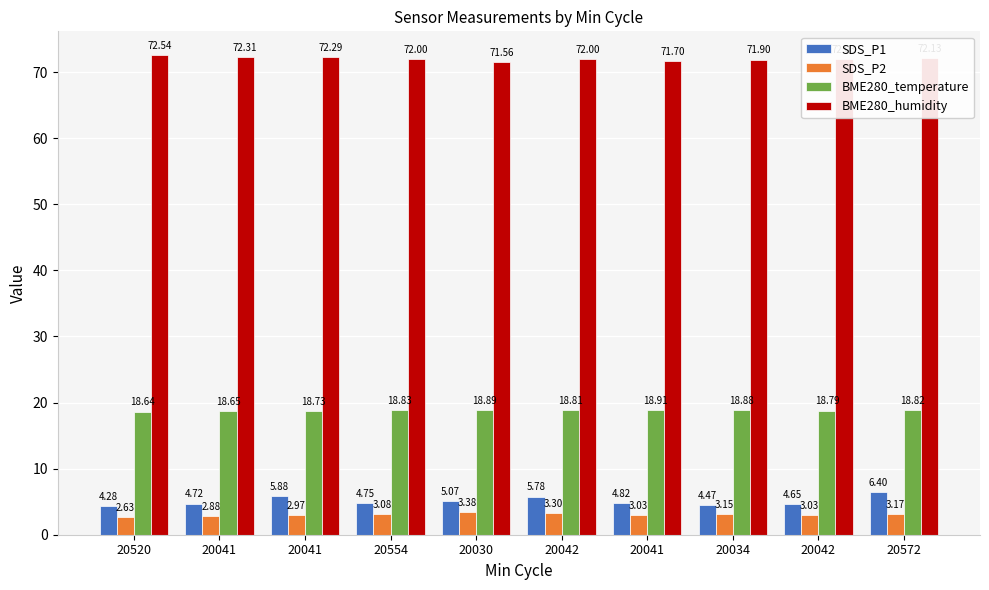

How many bars are there in total?

40